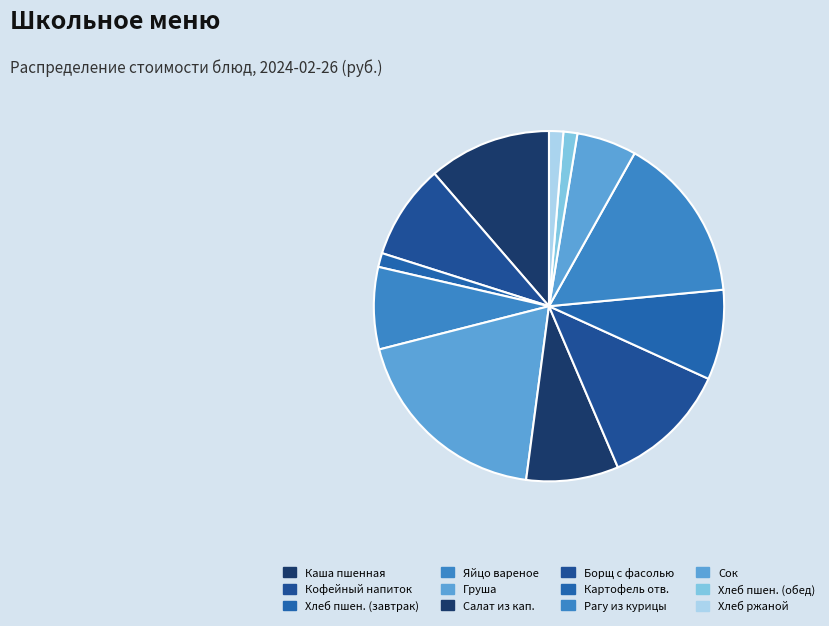

How many segments does this pie chart have?

12